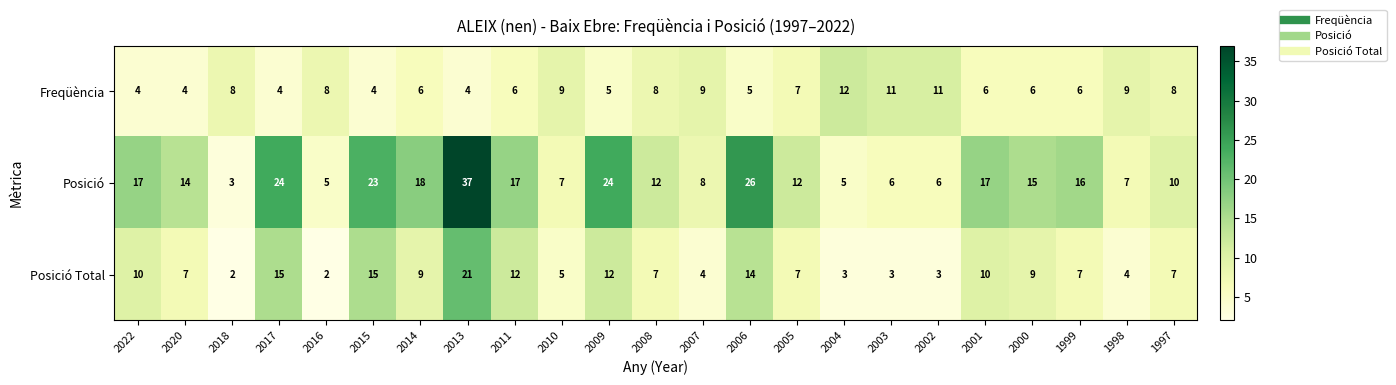

Which series changed the most between 2001 and 1999?

Posició Total